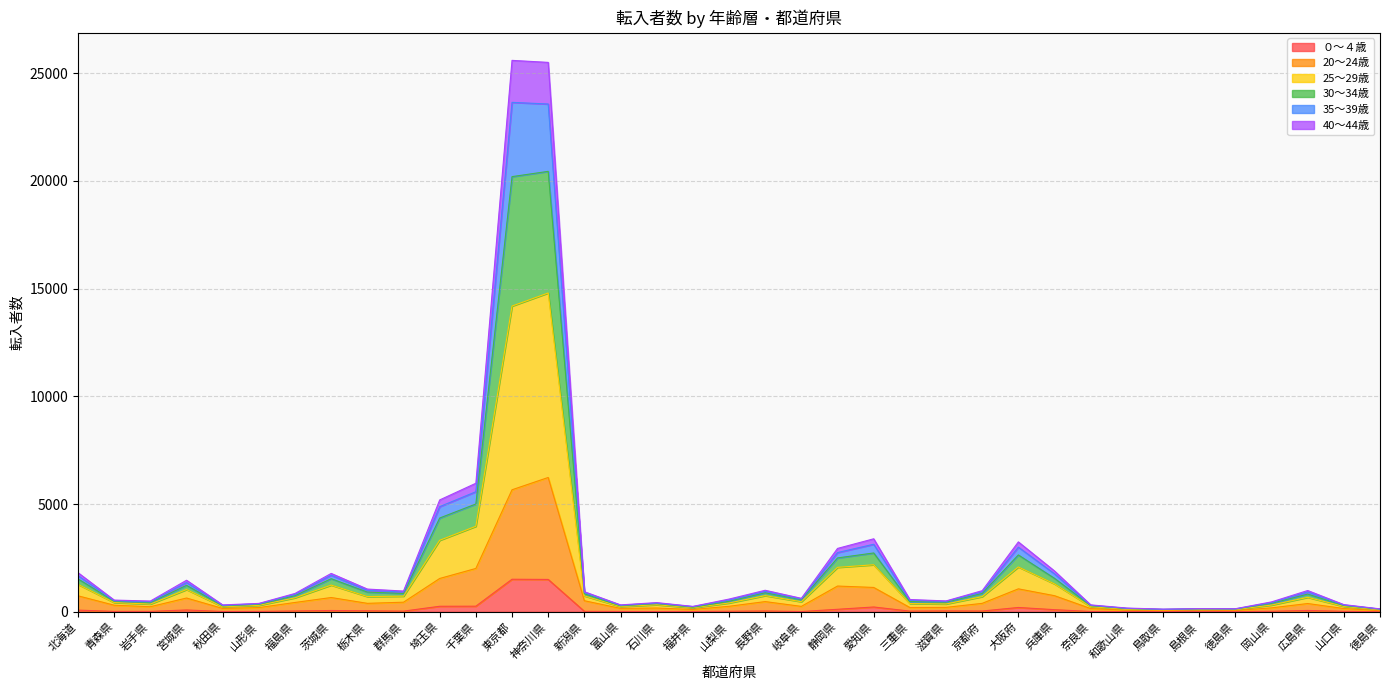

How many data points in 25～29歳 are less than 623?

18